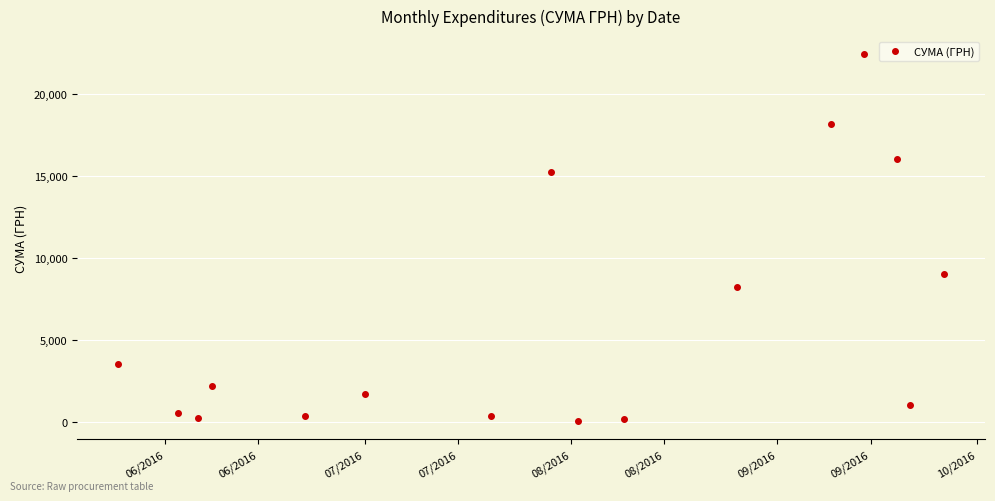

What is the value of the 1st point from the left?

3489.8